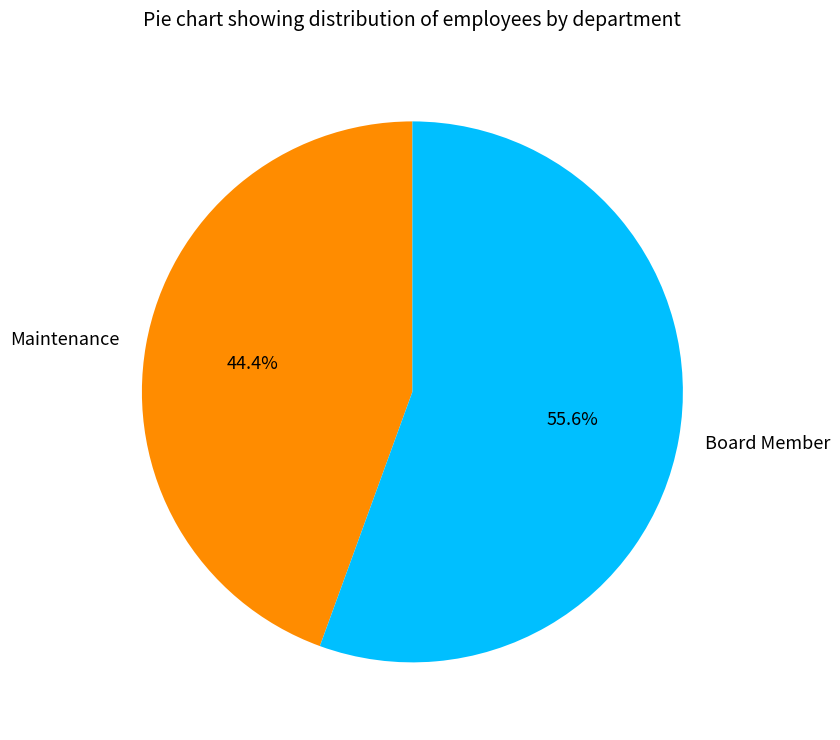

Which category has the biggest portion of the pie?

Board Member